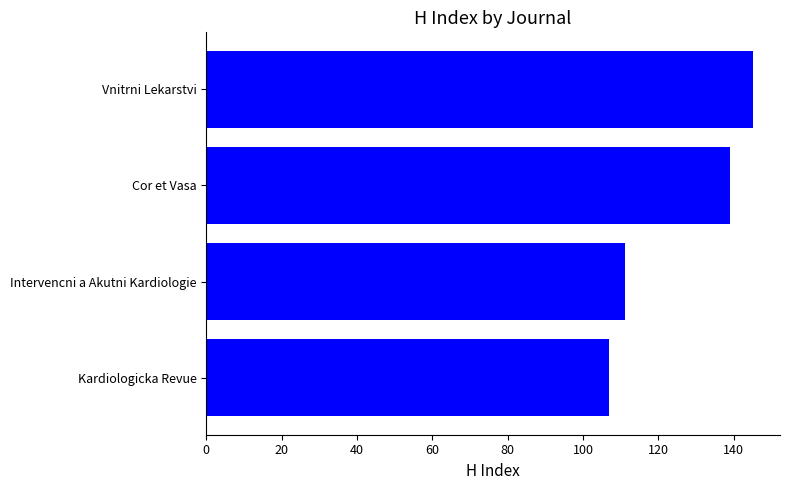

What is the change in value from Cor et Vasa to Intervencni a Akutni Kardiologie?

-28